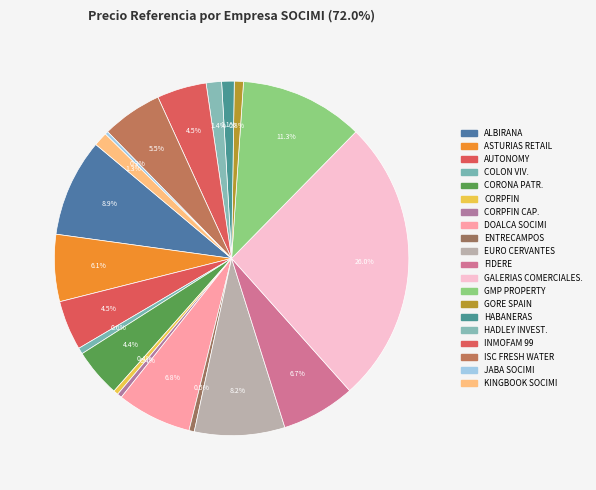

What is the change in value from ASTURIAS RETAIL to CORPFIN CAP.?

-21.4